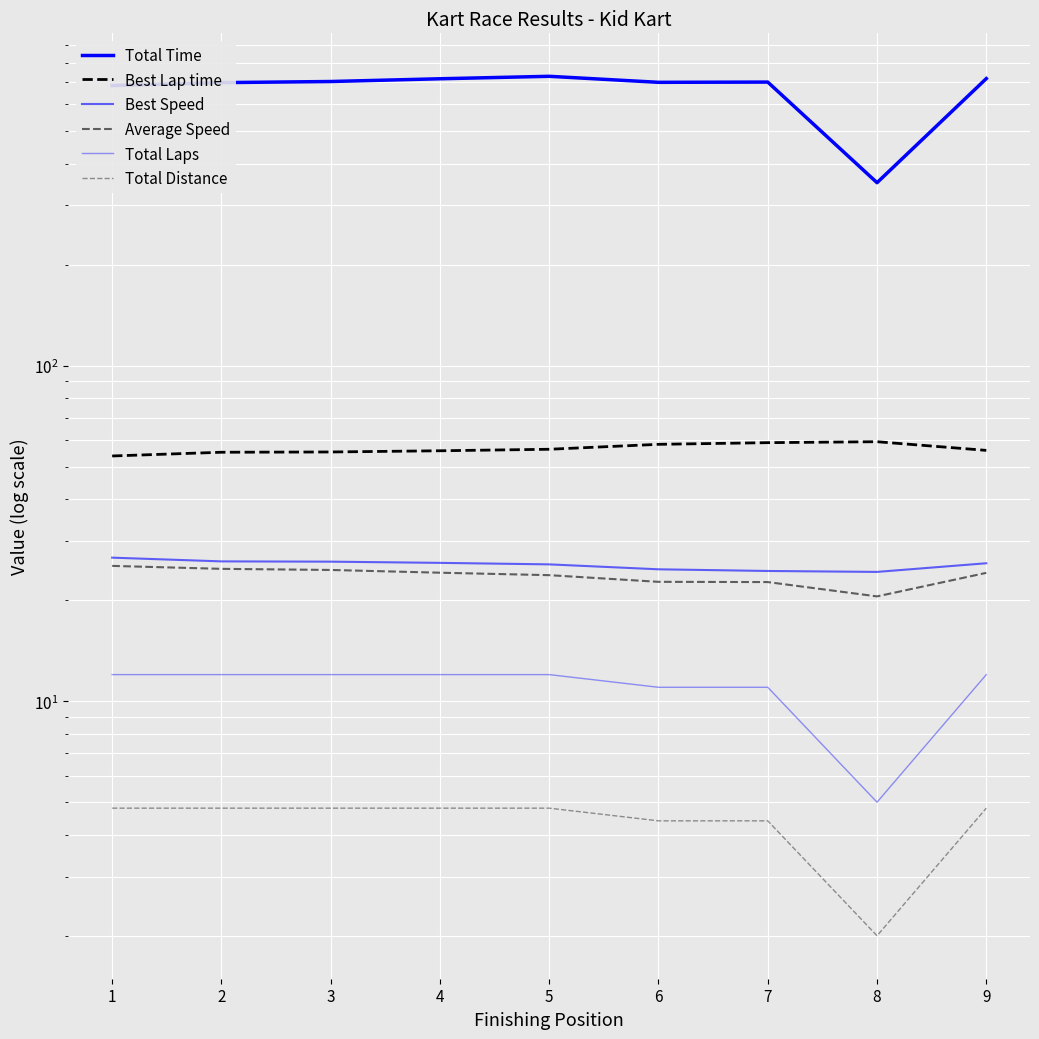

Is the value of Total Laps at 1 greater than the value of Best Lap time at 4?

No